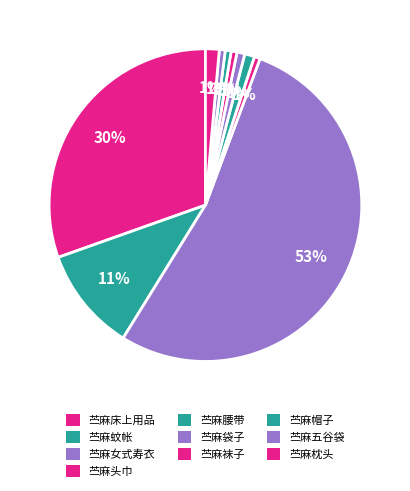

How many slices are in this pie chart?

10